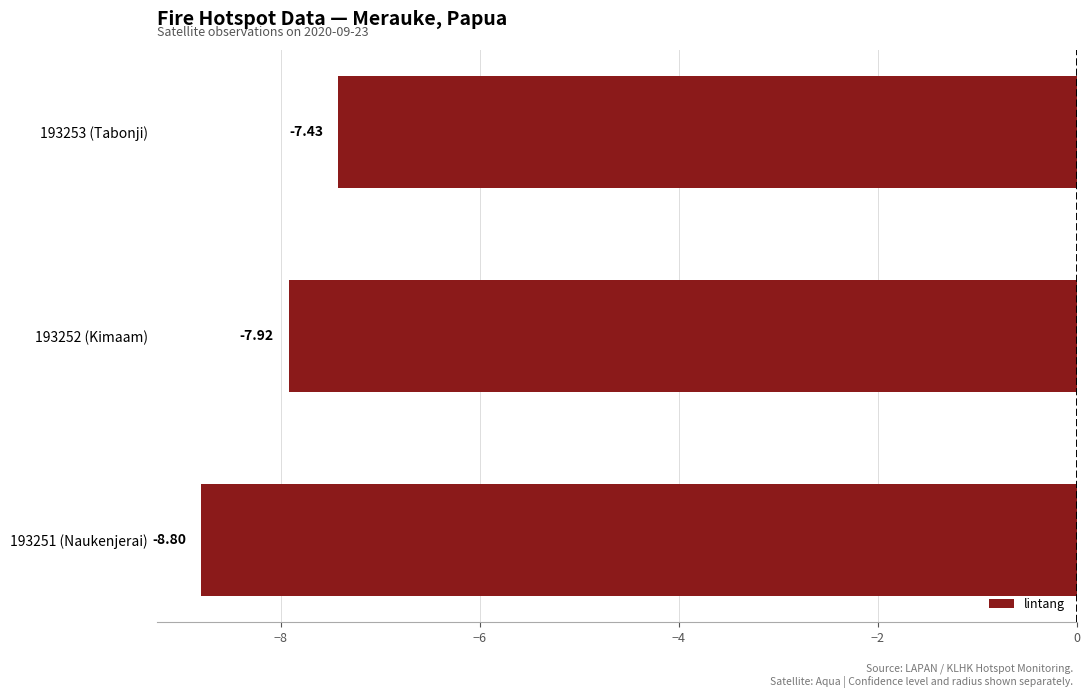

What is the change in value from 193251 (Naukenjerai) to 193253 (Tabonji)?

+1.4